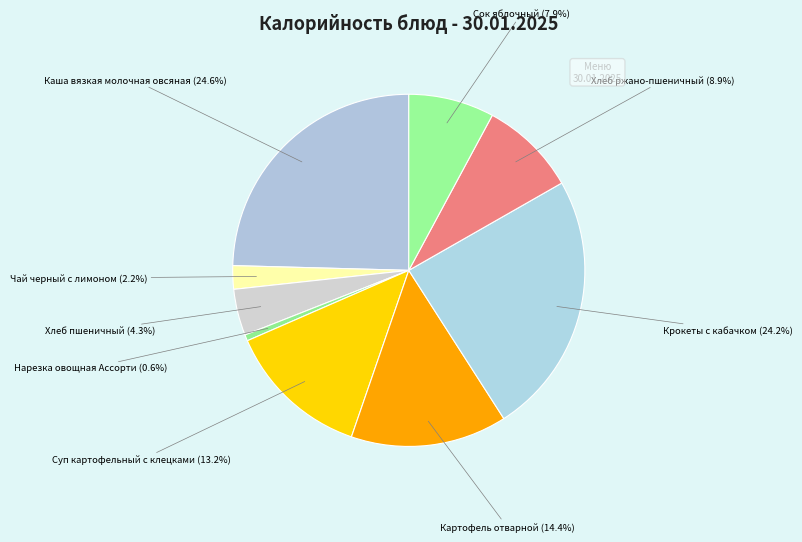

Do Нарезка овощная Ассорти and Чай черный с лимоном together represent more than half of the pie?

No